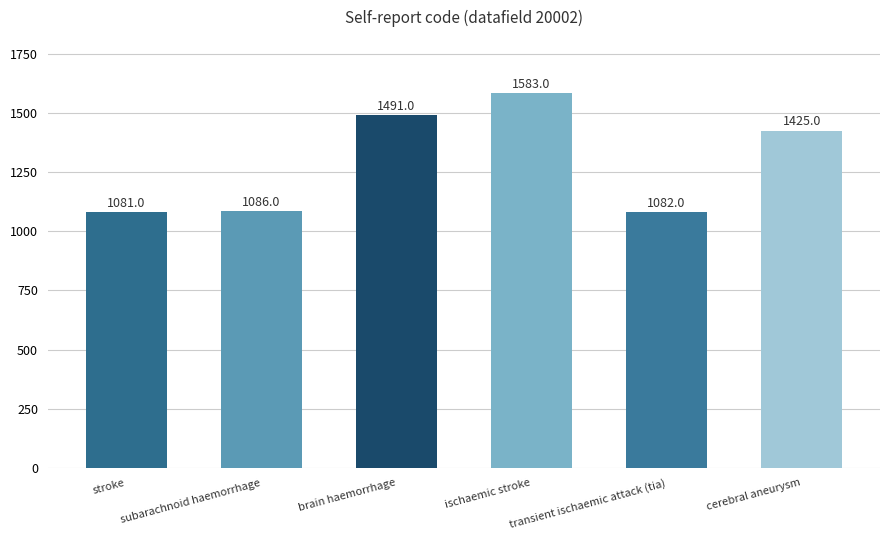

What value does the data have at stroke?

1081